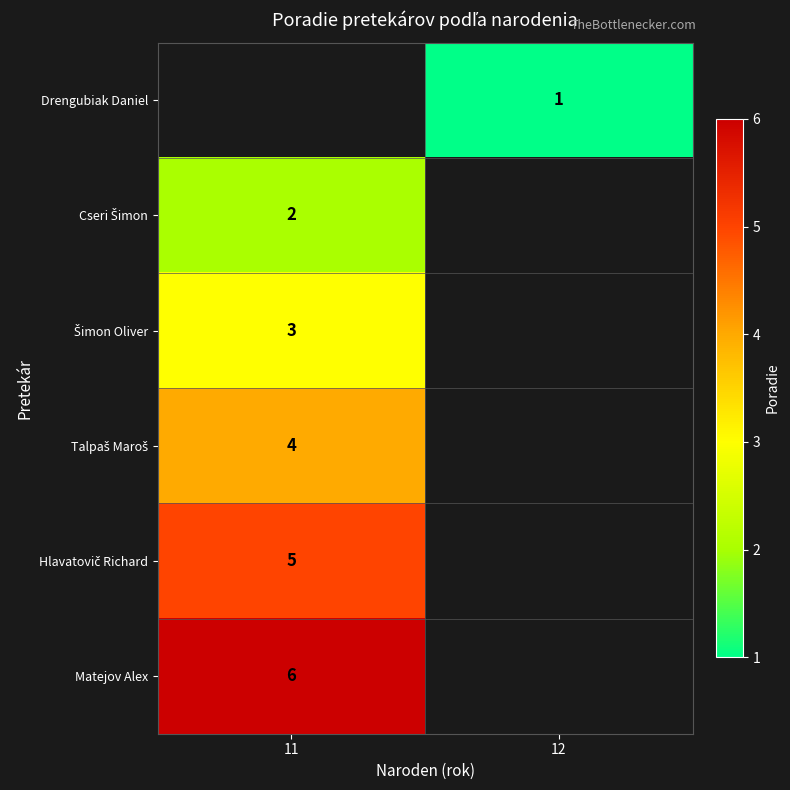

What is the highest value of the row_4 series?

5.0